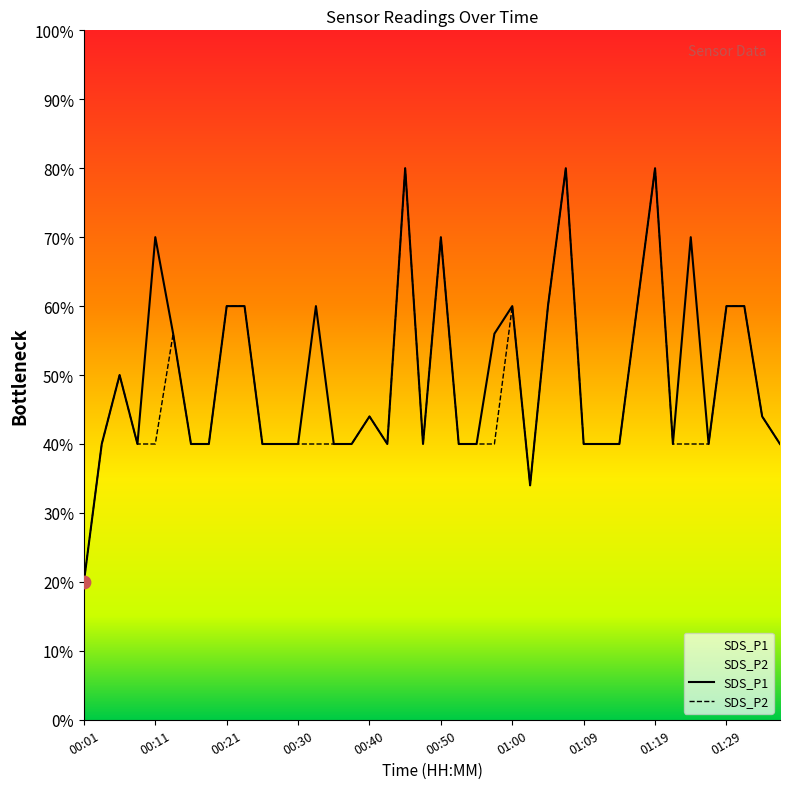

At how many categories does at least one series exceed 63?

6